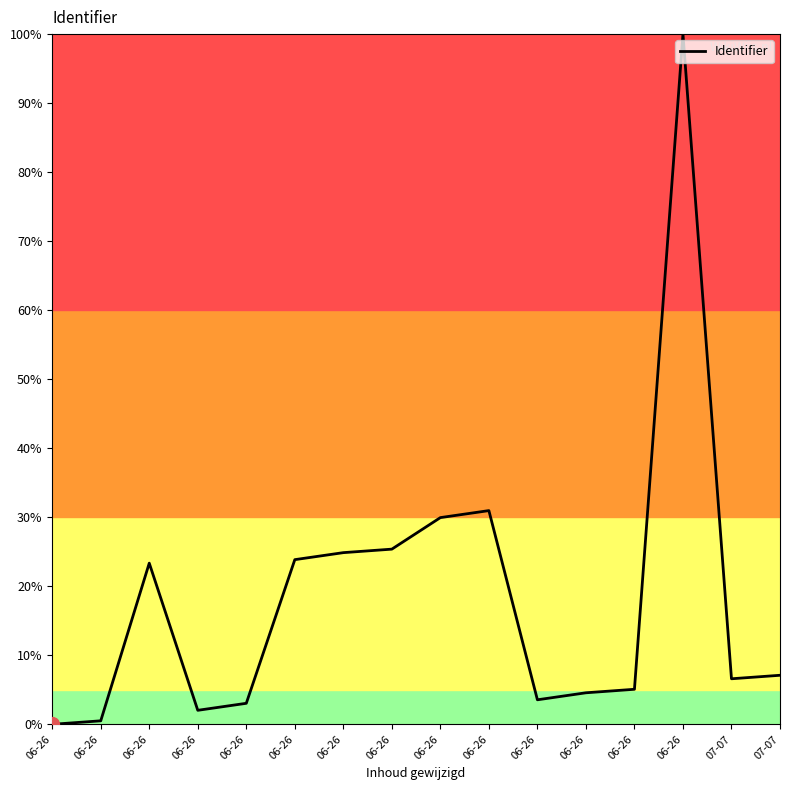

At which category does the data reach its first local peak?

06-26